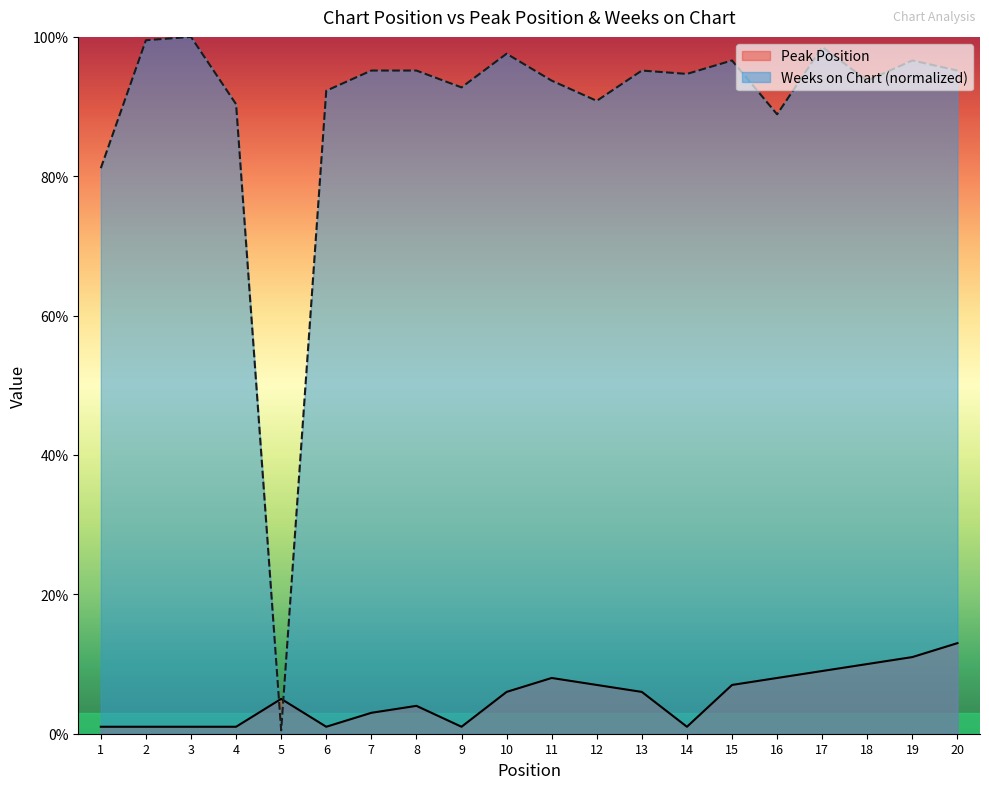

What are all the series names shown in the legend?

Peak Position, Weeks on Chart (normalized)